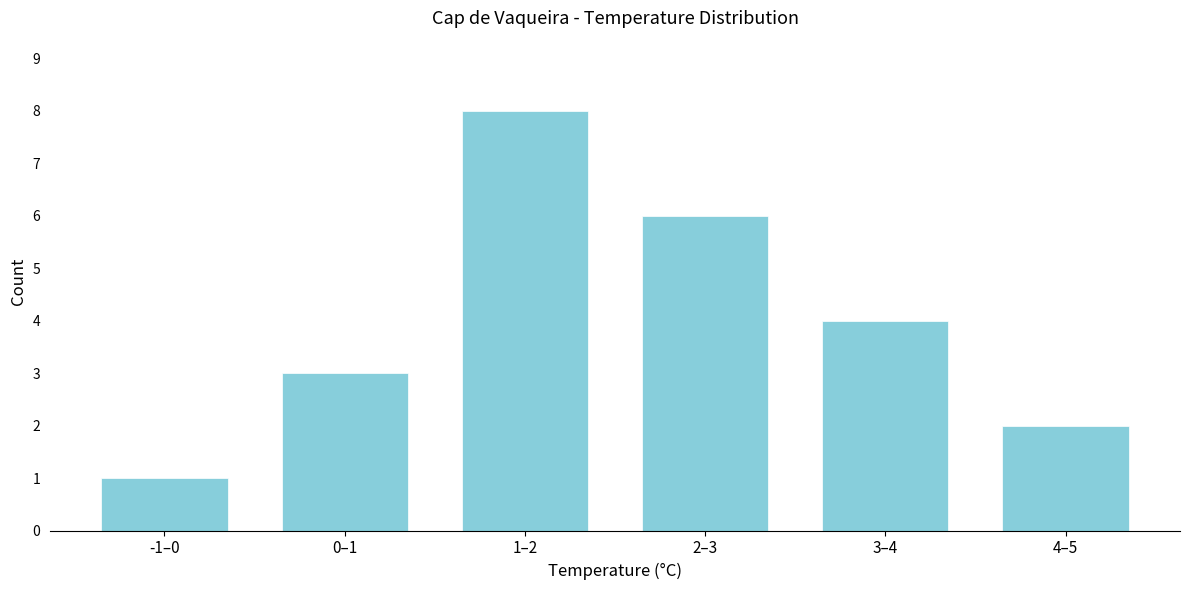

Reading left to right, extract all data points from this chart.

-1–0=1	0–1=3	1–2=8	2–3=6	3–4=4	4–5=2